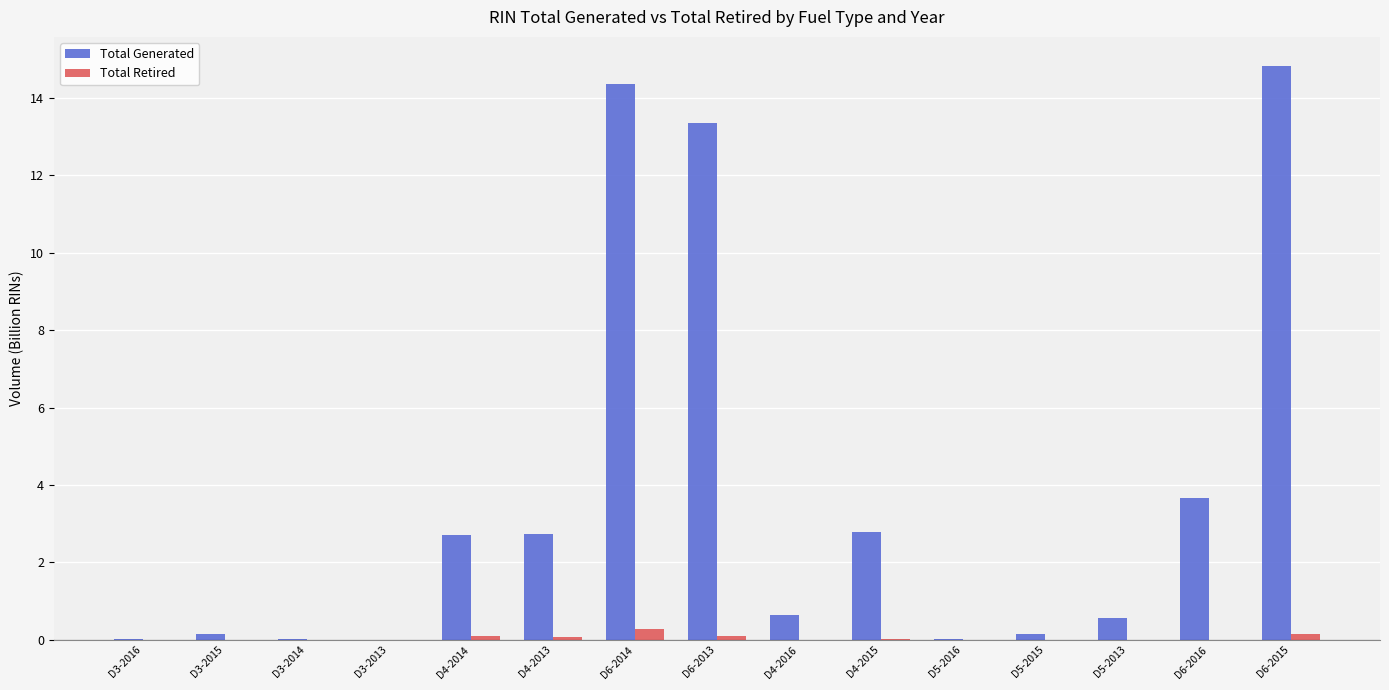

True or false: Total Generated has a value of 2.7 at D4-2014.

True